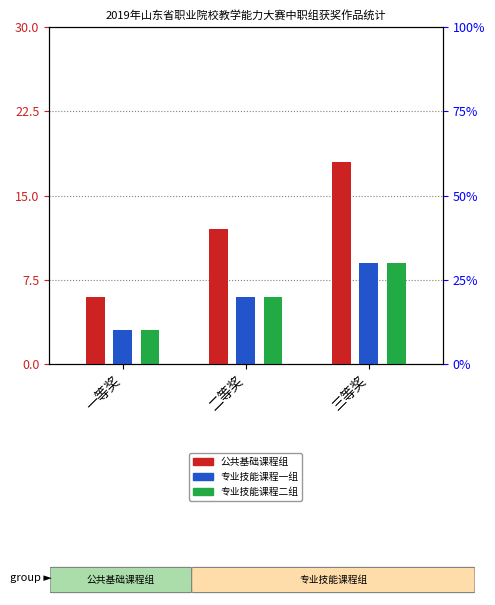

How many values in the 公共基础课程组 series are below 12?

1